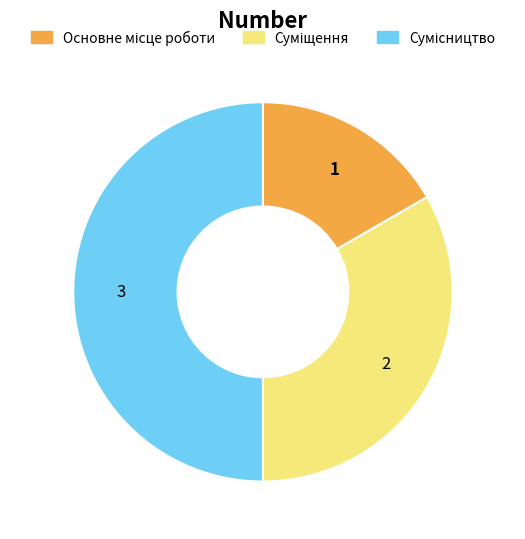

Does any single category account for the majority?

No